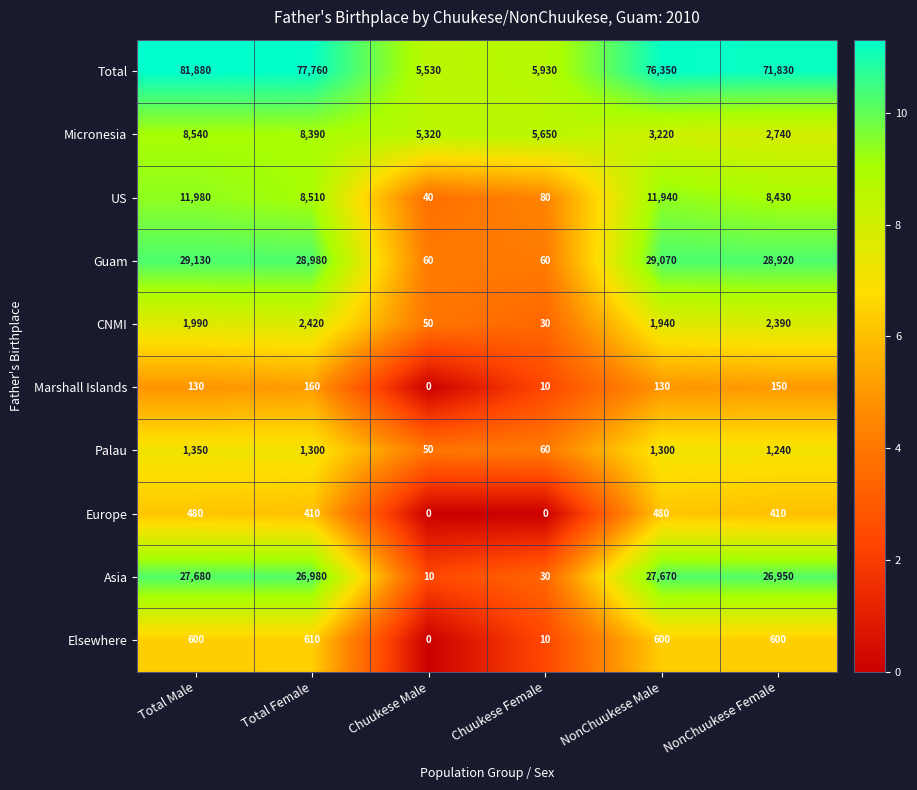

Which series has the largest total across all categories?

Total